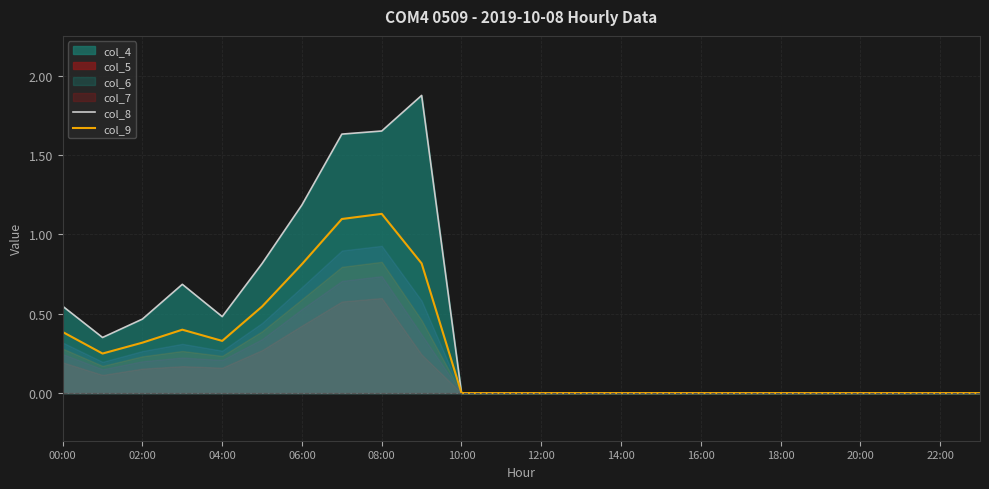

Is the value of col_4 at 00:00 greater than the value of col_5 at 00:00?

Yes